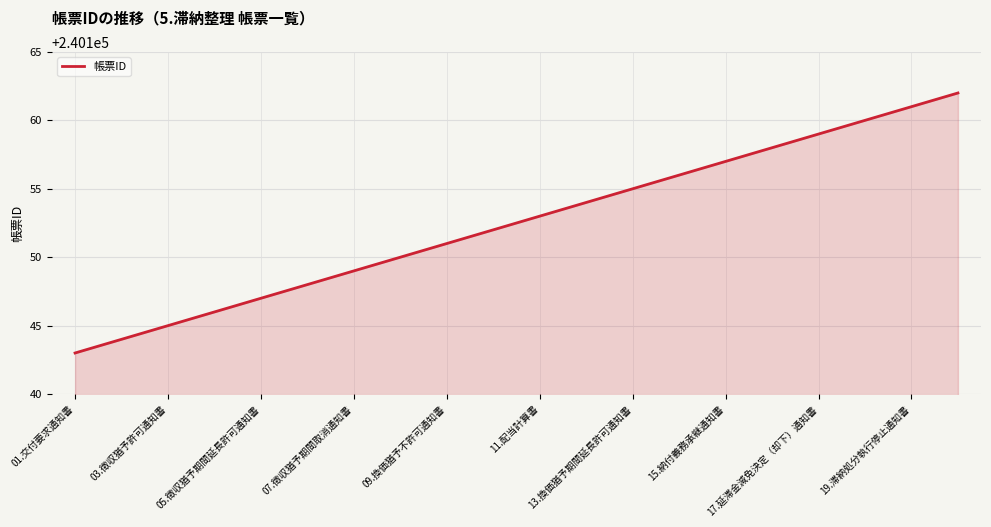

What is the minimum value shown in the chart?

240143